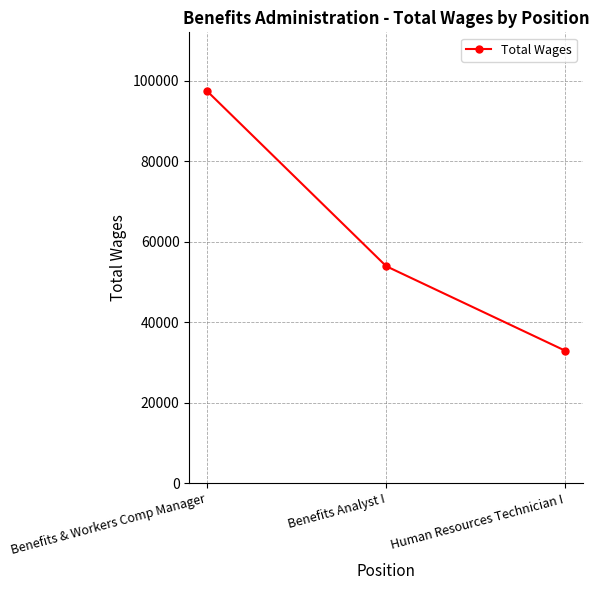

Reading left to right, list all the values displayed in this chart.

97432	53931	32920